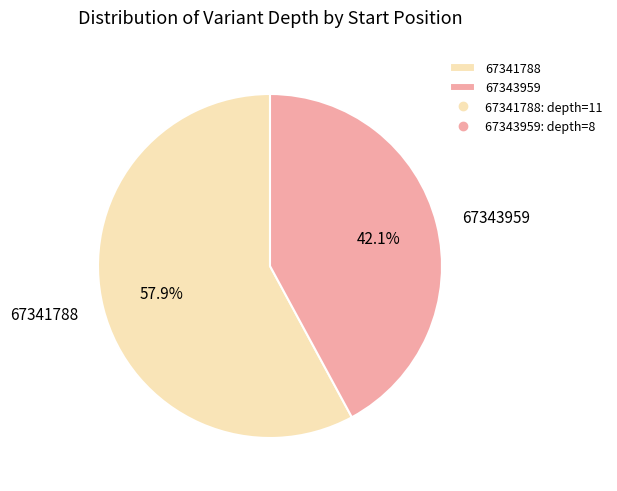

Which has a higher value, 67343959 or 67341788?

67341788